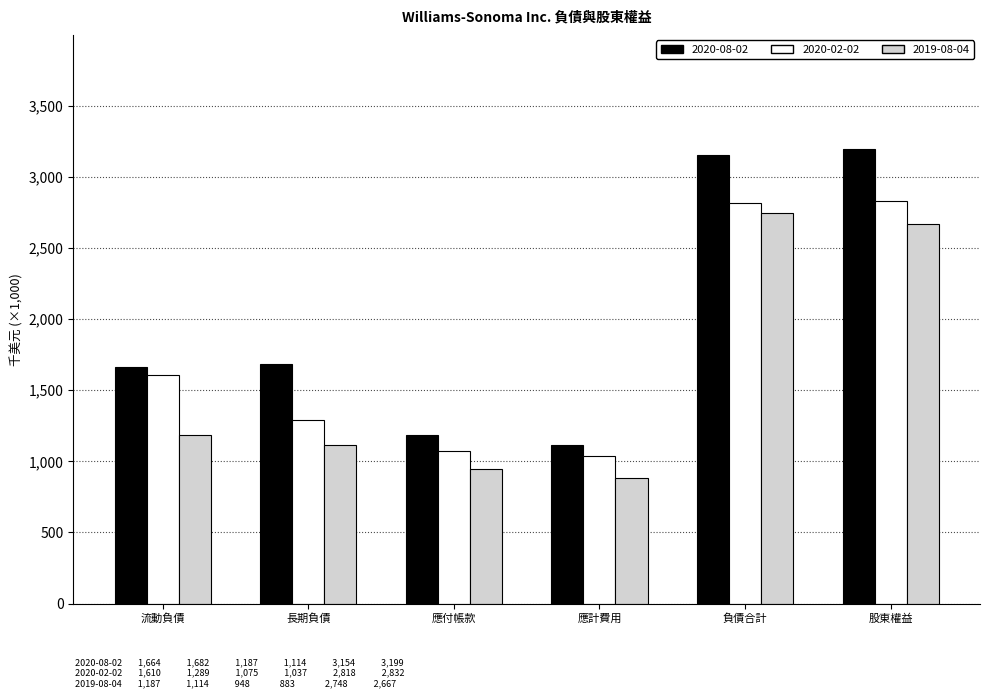

What is the label of the 1st bar from the right?

股東權益